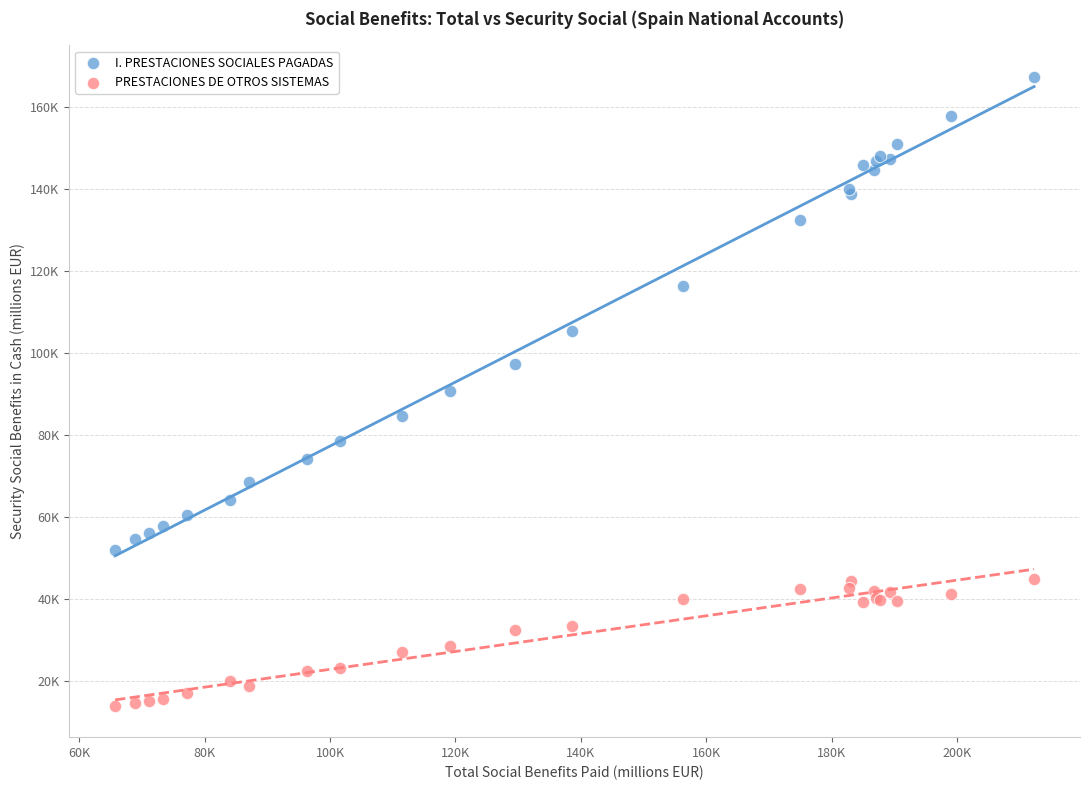

What are all the series names shown in the legend?

I. PRESTACIONES SOCIALES PAGADAS, PRESTACIONES DE OTROS SISTEMAS